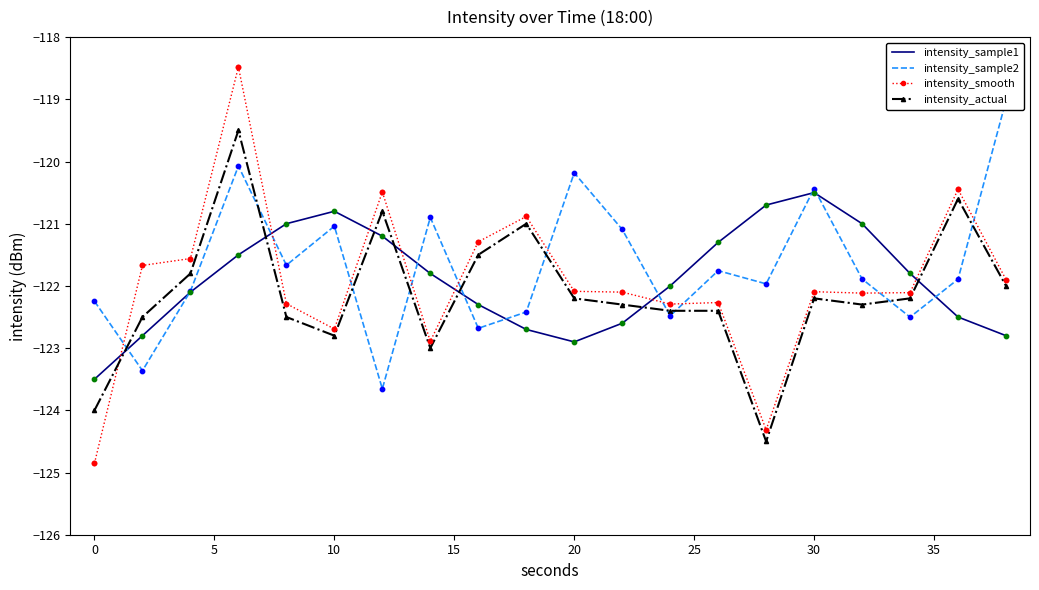

What is the highest value of the intensity_sample1 series?

-120.5